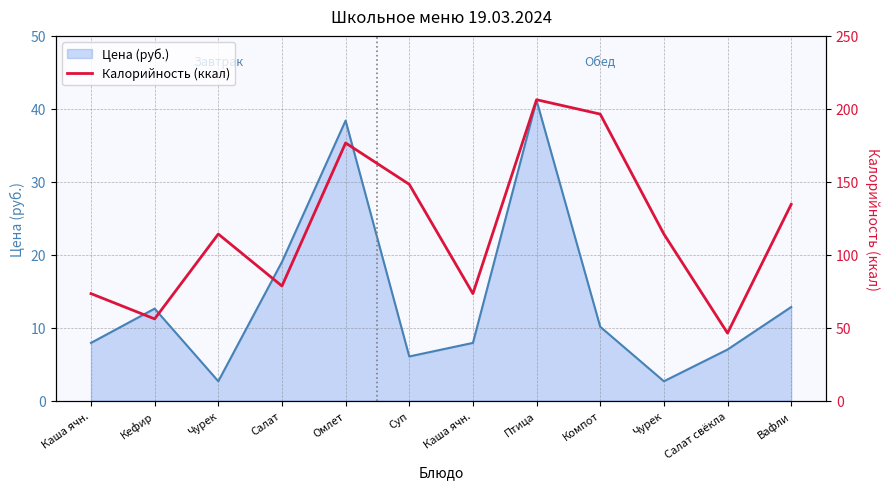

How many lines are shown in the chart?

1